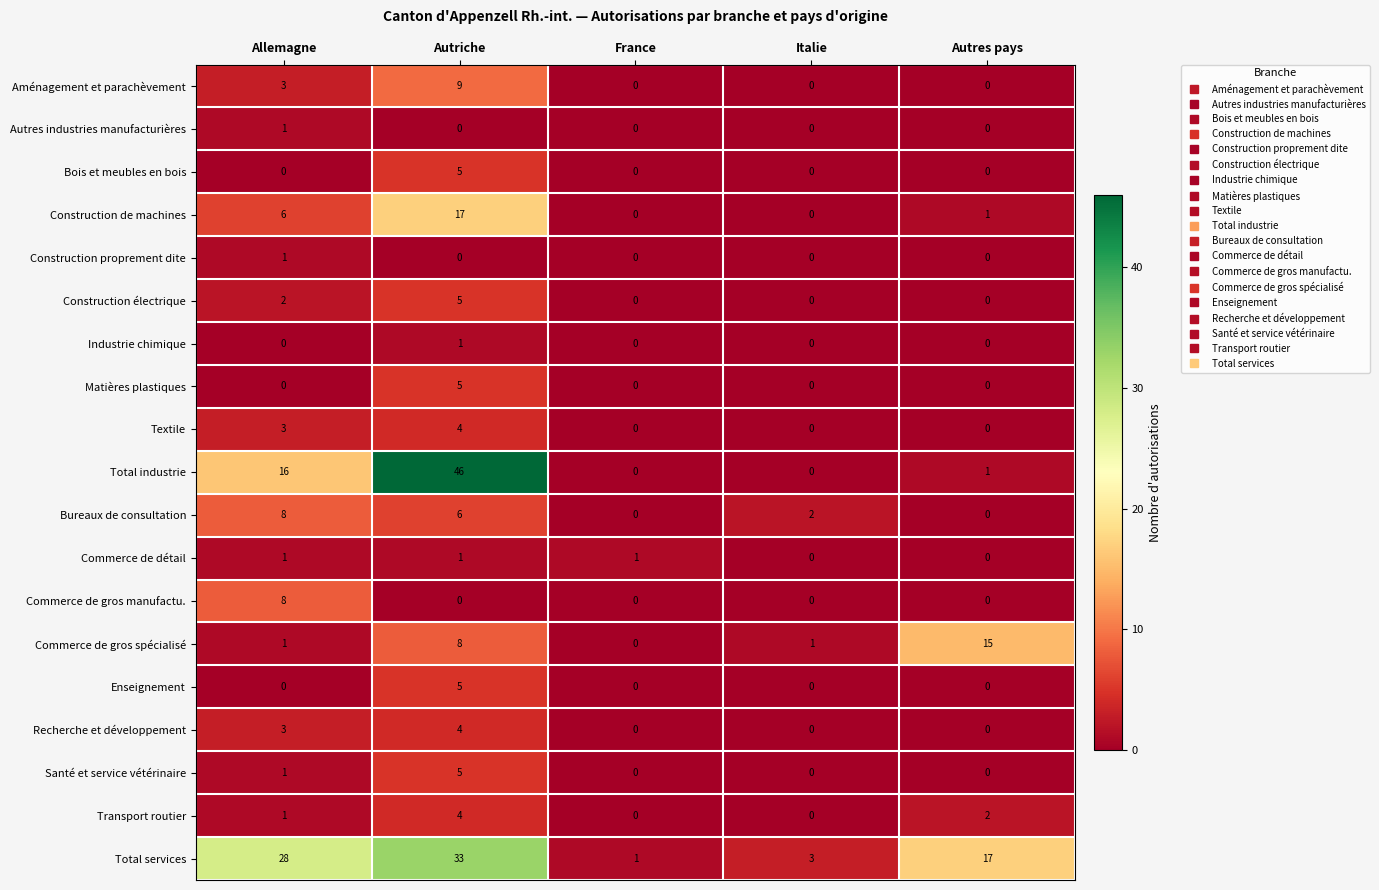

The value of Enseignement at Autriche is 8. True or false?

False